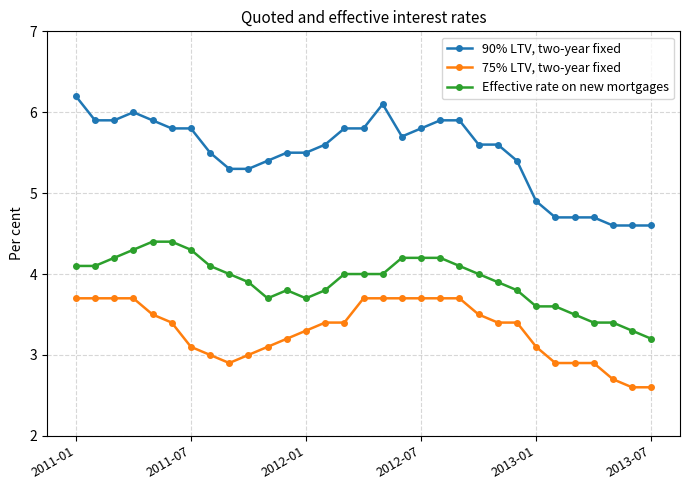

Which series has the largest range (max minus min)?

90% LTV, two-year fixed